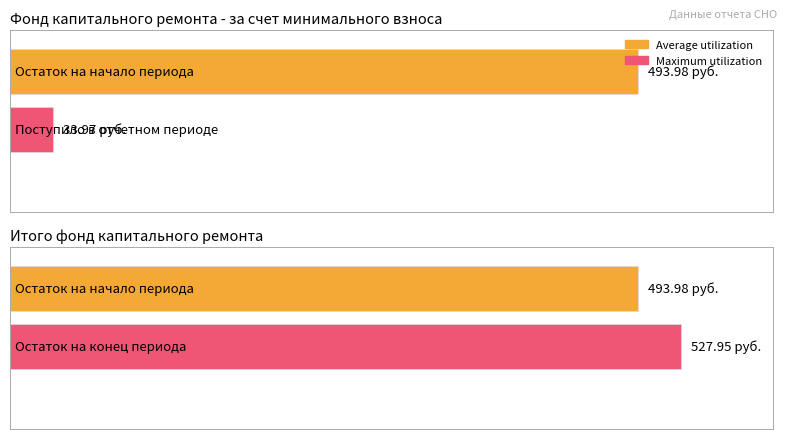

True or false: Average utilization has a value of 0.0 at Итого фонд капитального ремонта.

True